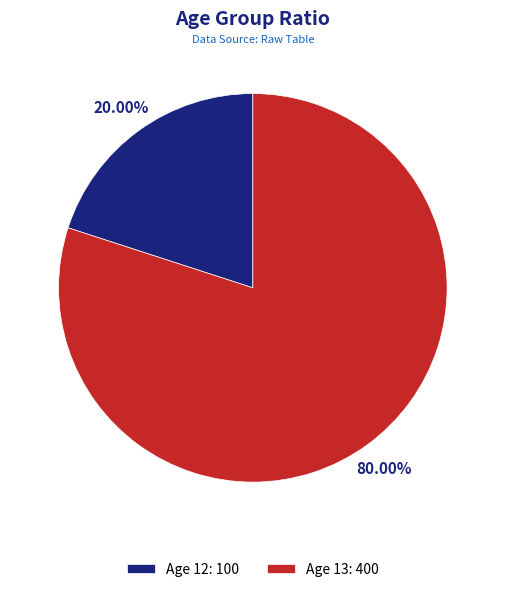

Which slice represents more than half of the pie?

Age 13: 400